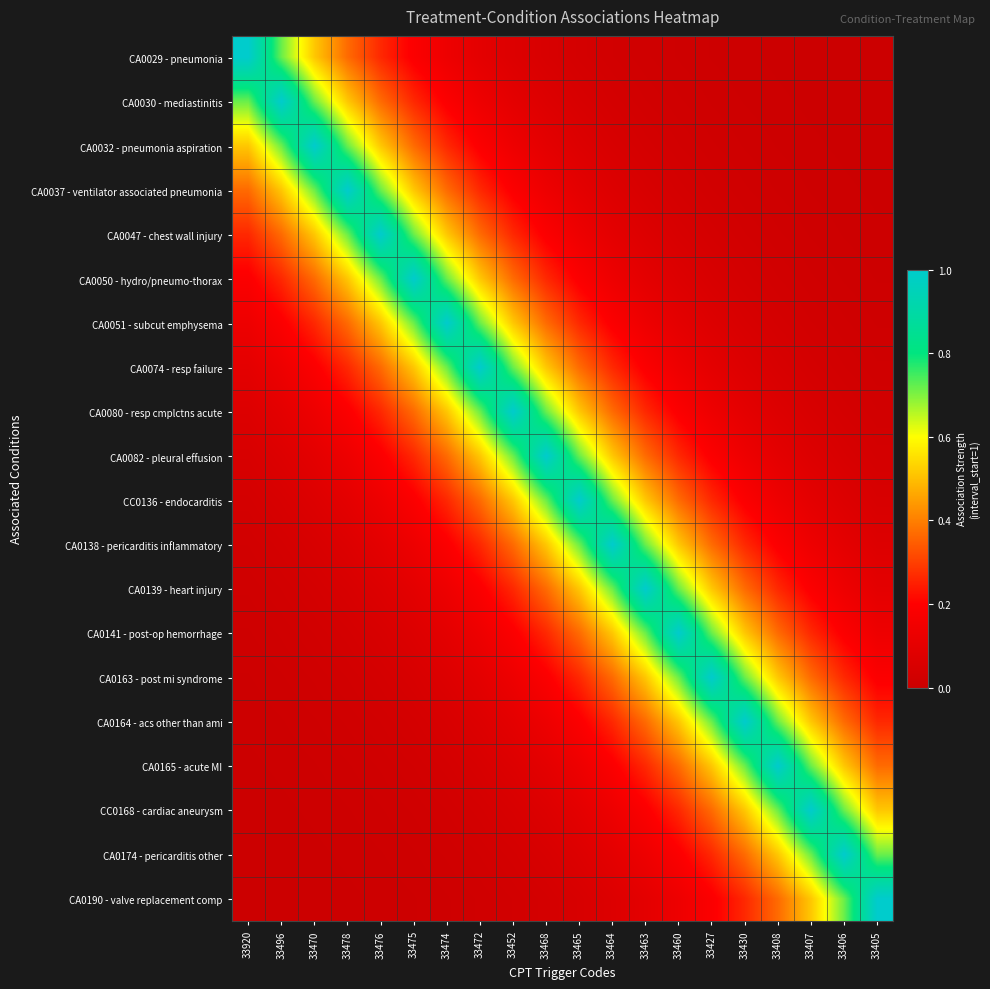

Reading left to right, what are all the values shown in this chart?

CA0029 - pneumonia: 33920=1.0	33496=0.7	33470=0.5	33478=0.4	33476=0.3	33475=0.2	33474=0.1	33472=0.1	33452=0.1	33468=0.0	33465=0.0	33464=0.0	33463=0.0	33460=0.0	33427=0.0	33430=0.0	33408=0.0	33407=0.0	33406=0.0	33405=0.0
CA0030 - mediastinitis: 33920=0.7	33496=1.0	33470=0.7	33478=0.5	33476=0.4	33475=0.3	33474=0.2	33472=0.1	33452=0.1	33468=0.1	33465=0.0	33464=0.0	33463=0.0	33460=0.0	33427=0.0	33430=0.0	33408=0.0	33407=0.0	33406=0.0	33405=0.0
CA0032 - pneumonia aspiration: 33920=0.5	33496=0.7	33470=1.0	33478=0.7	33476=0.5	33475=0.4	33474=0.3	33472=0.2	33452=0.1	33468=0.1	33465=0.1	33464=0.0	33463=0.0	33460=0.0	33427=0.0	33430=0.0	33408=0.0	33407=0.0	33406=0.0	33405=0.0
CA0037 - ventilator associated pneumonia: 33920=0.4	33496=0.5	33470=0.7	33478=1.0	33476=0.7	33475=0.5	33474=0.4	33472=0.3	33452=0.2	33468=0.1	33465=0.1	33464=0.1	33463=0.0	33460=0.0	33427=0.0	33430=0.0	33408=0.0	33407=0.0	33406=0.0	33405=0.0
CA0047 - chest wall injury: 33920=0.3	33496=0.4	33470=0.5	33478=0.7	33476=1.0	33475=0.7	33474=0.5	33472=0.4	33452=0.3	33468=0.2	33465=0.1	33464=0.1	33463=0.1	33460=0.0	33427=0.0	33430=0.0	33408=0.0	33407=0.0	33406=0.0	33405=0.0
CA0050 - hydro/pneumo-thorax: 33920=0.2	33496=0.3	33470=0.4	33478=0.5	33476=0.7	33475=1.0	33474=0.7	33472=0.5	33452=0.4	33468=0.3	33465=0.2	33464=0.1	33463=0.1	33460=0.1	33427=0.0	33430=0.0	33408=0.0	33407=0.0	33406=0.0	33405=0.0
CA0051 - subcut emphysema: 33920=0.1	33496=0.2	33470=0.3	33478=0.4	33476=0.5	33475=0.7	33474=1.0	33472=0.7	33452=0.5	33468=0.4	33465=0.3	33464=0.2	33463=0.1	33460=0.1	33427=0.1	33430=0.0	33408=0.0	33407=0.0	33406=0.0	33405=0.0
CA0074 - resp failure: 33920=0.1	33496=0.1	33470=0.2	33478=0.3	33476=0.4	33475=0.5	33474=0.7	33472=1.0	33452=0.7	33468=0.5	33465=0.4	33464=0.3	33463=0.2	33460=0.1	33427=0.1	33430=0.1	33408=0.0	33407=0.0	33406=0.0	33405=0.0
CA0080 - resp cmplctns acute: 33920=0.1	33496=0.1	33470=0.1	33478=0.2	33476=0.3	33475=0.4	33474=0.5	33472=0.7	33452=1.0	33468=0.7	33465=0.5	33464=0.4	33463=0.3	33460=0.2	33427=0.1	33430=0.1	33408=0.1	33407=0.0	33406=0.0	33405=0.0
CA0082 - pleural effusion: 33920=0.0	33496=0.1	33470=0.1	33478=0.1	33476=0.2	33475=0.3	33474=0.4	33472=0.5	33452=0.7	33468=1.0	33465=0.7	33464=0.5	33463=0.4	33460=0.3	33427=0.2	33430=0.1	33408=0.1	33407=0.1	33406=0.0	33405=0.0
CC0136 - endocarditis: 33920=0.0	33496=0.0	33470=0.1	33478=0.1	33476=0.1	33475=0.2	33474=0.3	33472=0.4	33452=0.5	33468=0.7	33465=1.0	33464=0.7	33463=0.5	33460=0.4	33427=0.3	33430=0.2	33408=0.1	33407=0.1	33406=0.1	33405=0.0
CA0138 - pericarditis inflammatory: 33920=0.0	33496=0.0	33470=0.0	33478=0.1	33476=0.1	33475=0.1	33474=0.2	33472=0.3	33452=0.4	33468=0.5	33465=0.7	33464=1.0	33463=0.7	33460=0.5	33427=0.4	33430=0.3	33408=0.2	33407=0.1	33406=0.1	33405=0.1
CA0139 - heart injury: 33920=0.0	33496=0.0	33470=0.0	33478=0.0	33476=0.1	33475=0.1	33474=0.1	33472=0.2	33452=0.3	33468=0.4	33465=0.5	33464=0.7	33463=1.0	33460=0.7	33427=0.5	33430=0.4	33408=0.3	33407=0.2	33406=0.1	33405=0.1
CA0141 - post-op hemorrhage: 33920=0.0	33496=0.0	33470=0.0	33478=0.0	33476=0.0	33475=0.1	33474=0.1	33472=0.1	33452=0.2	33468=0.3	33465=0.4	33464=0.5	33463=0.7	33460=1.0	33427=0.7	33430=0.5	33408=0.4	33407=0.3	33406=0.2	33405=0.1
CA0163 - post mi syndrome: 33920=0.0	33496=0.0	33470=0.0	33478=0.0	33476=0.0	33475=0.0	33474=0.1	33472=0.1	33452=0.1	33468=0.2	33465=0.3	33464=0.4	33463=0.5	33460=0.7	33427=1.0	33430=0.7	33408=0.5	33407=0.4	33406=0.3	33405=0.2
CA0164 - acs other than ami: 33920=0.0	33496=0.0	33470=0.0	33478=0.0	33476=0.0	33475=0.0	33474=0.0	33472=0.1	33452=0.1	33468=0.1	33465=0.2	33464=0.3	33463=0.4	33460=0.5	33427=0.7	33430=1.0	33408=0.7	33407=0.5	33406=0.4	33405=0.3
CA0165 - acute MI: 33920=0.0	33496=0.0	33470=0.0	33478=0.0	33476=0.0	33475=0.0	33474=0.0	33472=0.0	33452=0.1	33468=0.1	33465=0.1	33464=0.2	33463=0.3	33460=0.4	33427=0.5	33430=0.7	33408=1.0	33407=0.7	33406=0.5	33405=0.4
CC0168 - cardiac aneurysm: 33920=0.0	33496=0.0	33470=0.0	33478=0.0	33476=0.0	33475=0.0	33474=0.0	33472=0.0	33452=0.0	33468=0.1	33465=0.1	33464=0.1	33463=0.2	33460=0.3	33427=0.4	33430=0.5	33408=0.7	33407=1.0	33406=0.7	33405=0.5
CA0174 - pericarditis other: 33920=0.0	33496=0.0	33470=0.0	33478=0.0	33476=0.0	33475=0.0	33474=0.0	33472=0.0	33452=0.0	33468=0.0	33465=0.1	33464=0.1	33463=0.1	33460=0.2	33427=0.3	33430=0.4	33408=0.5	33407=0.7	33406=1.0	33405=0.7
CA0190 - valve replacement comp: 33920=0.0	33496=0.0	33470=0.0	33478=0.0	33476=0.0	33475=0.0	33474=0.0	33472=0.0	33452=0.0	33468=0.0	33465=0.0	33464=0.1	33463=0.1	33460=0.1	33427=0.2	33430=0.3	33408=0.4	33407=0.5	33406=0.7	33405=1.0